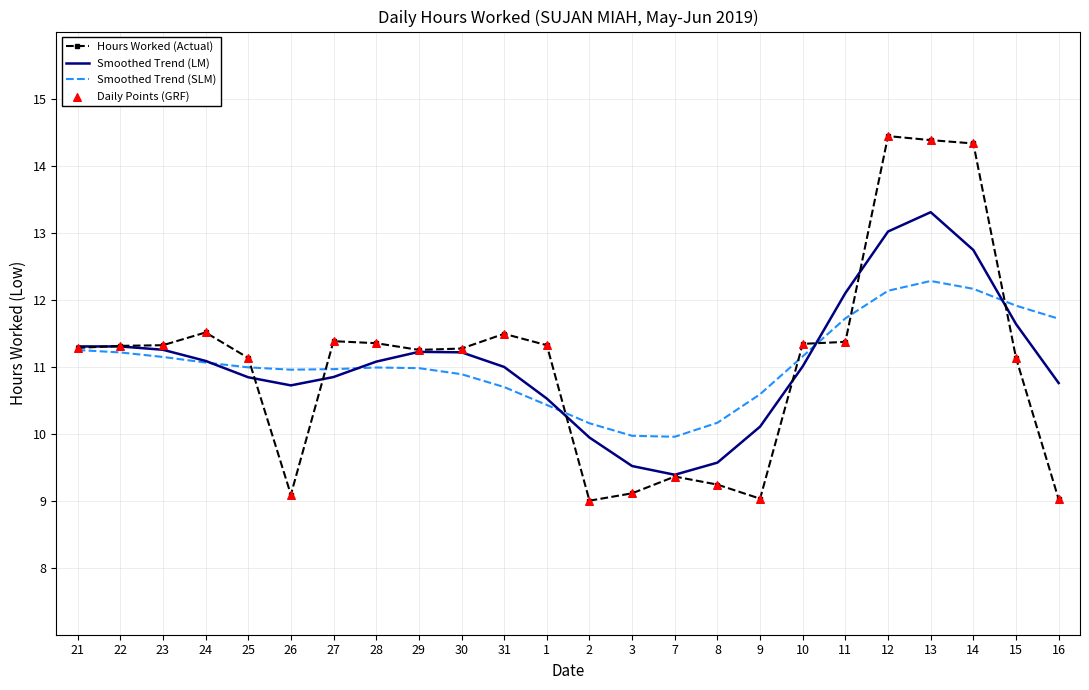

At how many categories does at least one series exceed 12?

4